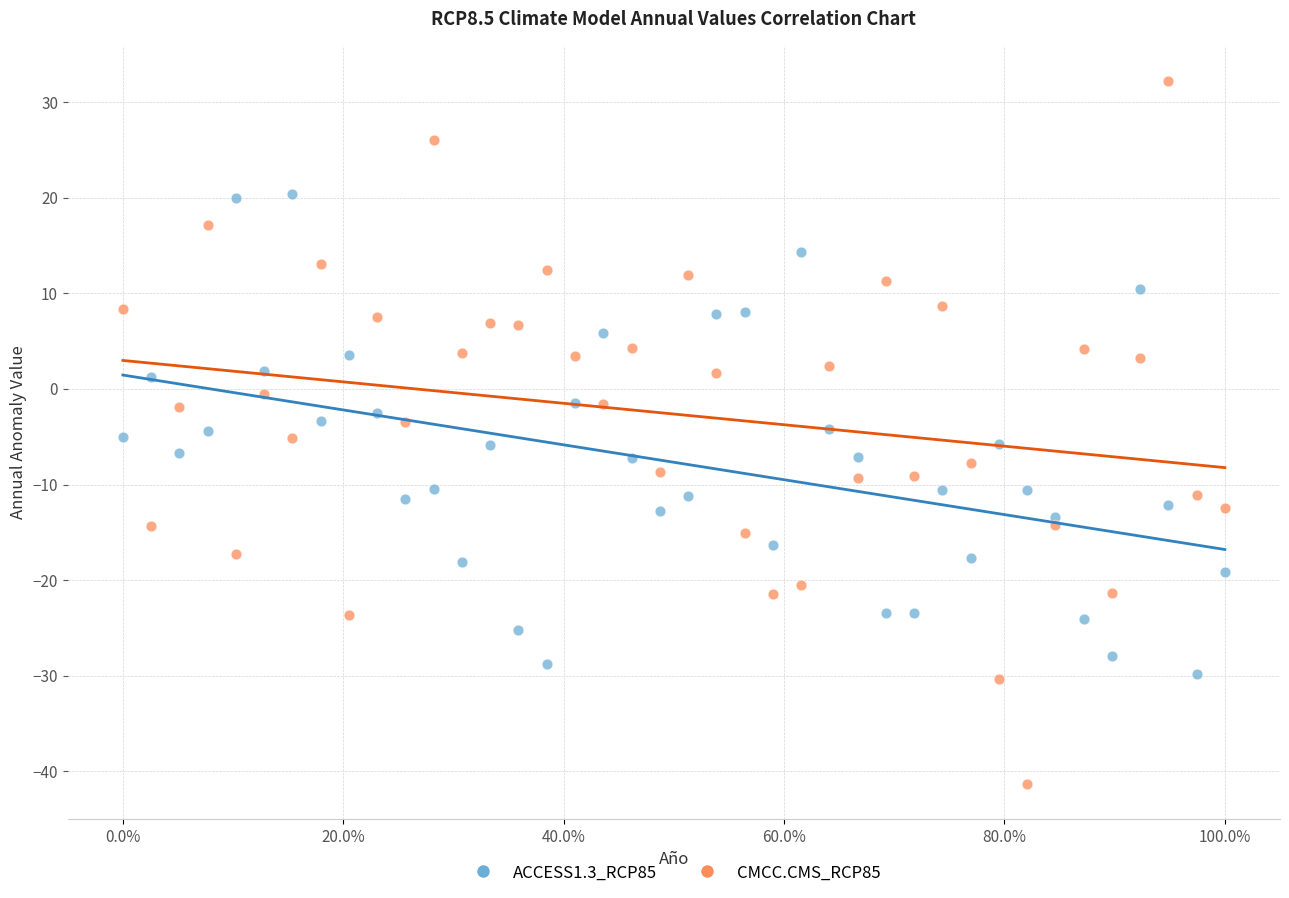

Which series has the largest Y range (max minus min)?

CMCC.CMS_RCP85